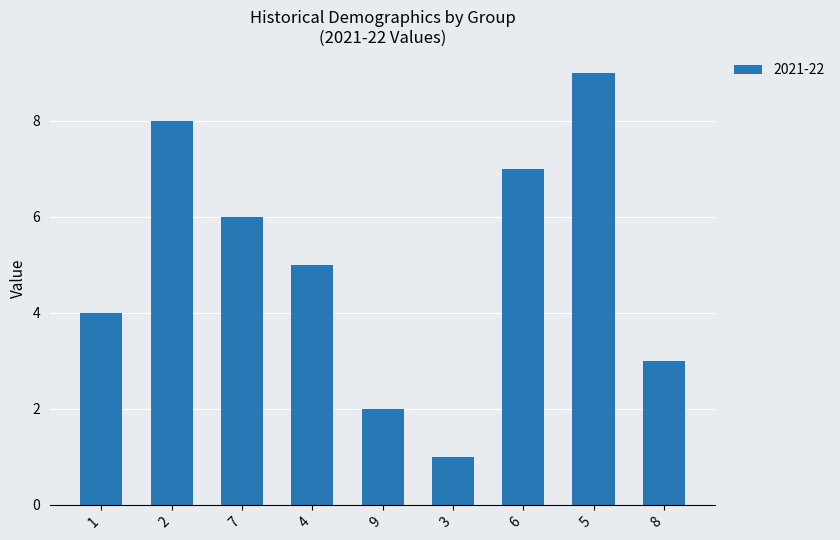

What position from the right is 3?

4